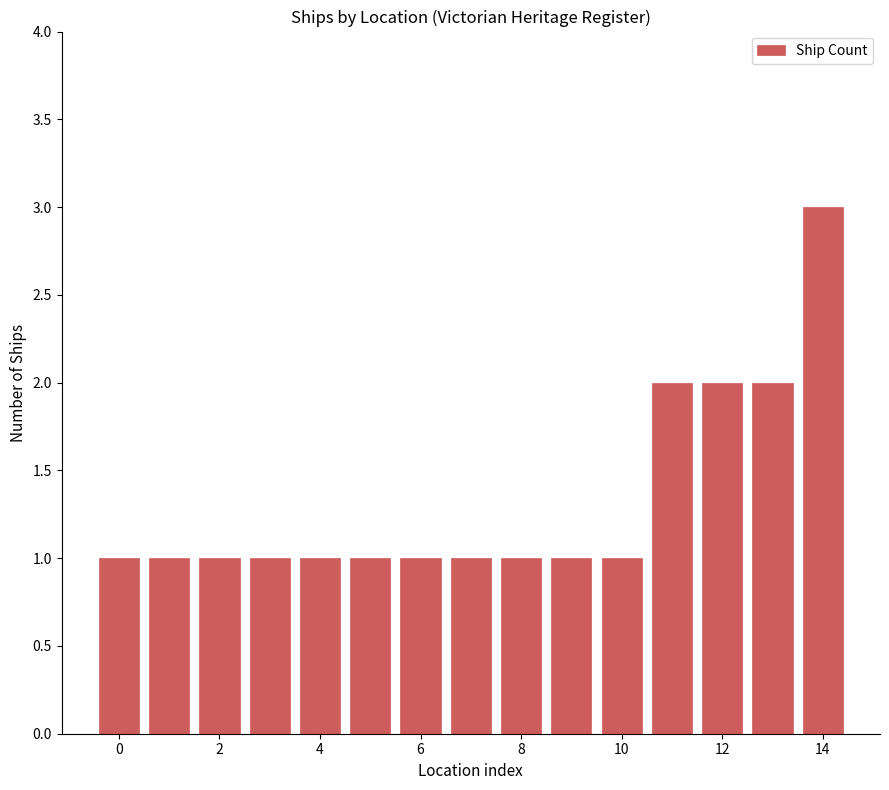

Reading left to right, what are all the values shown in this chart?

1	1	1	1	1	1	1	1	1	1	1	2	2	2	3